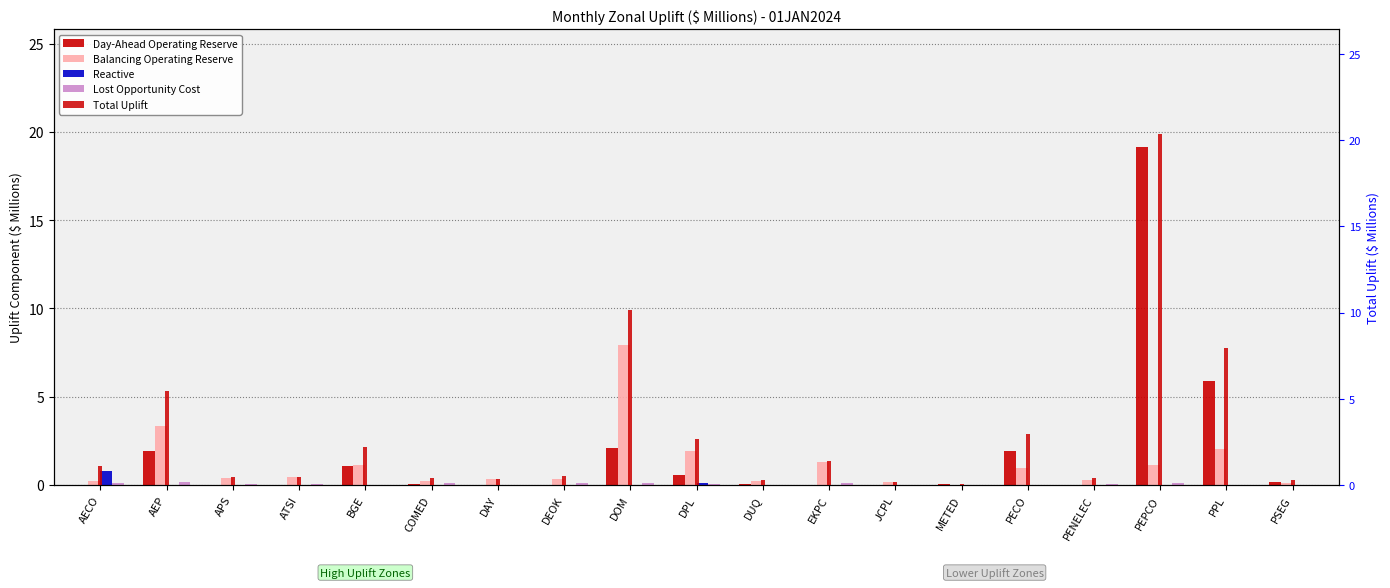

Which series has the largest range (max minus min)?

Total Uplift